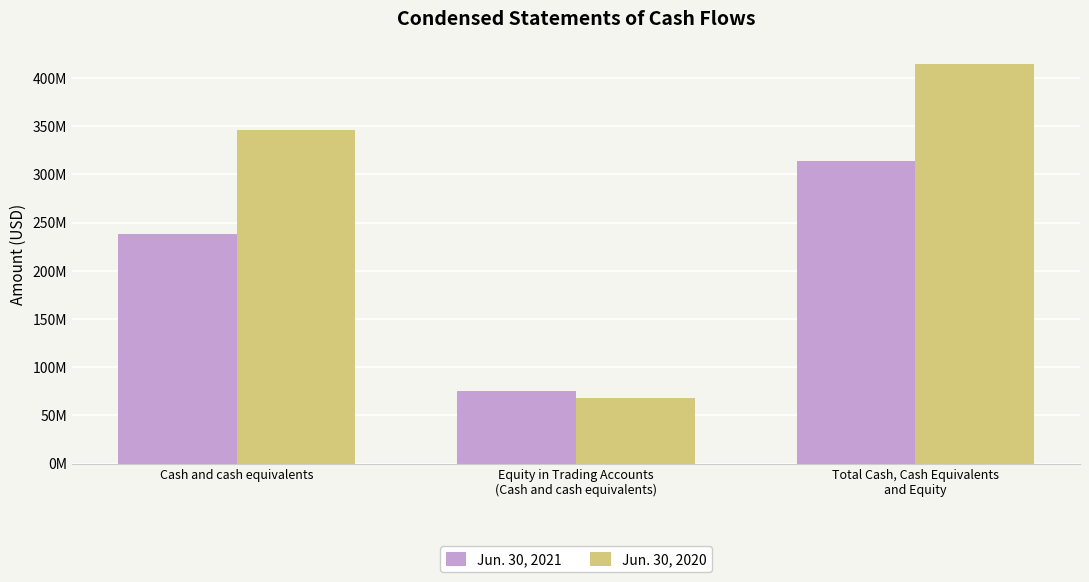

What is the sum of all Jun. 30, 2020 values?

828603772